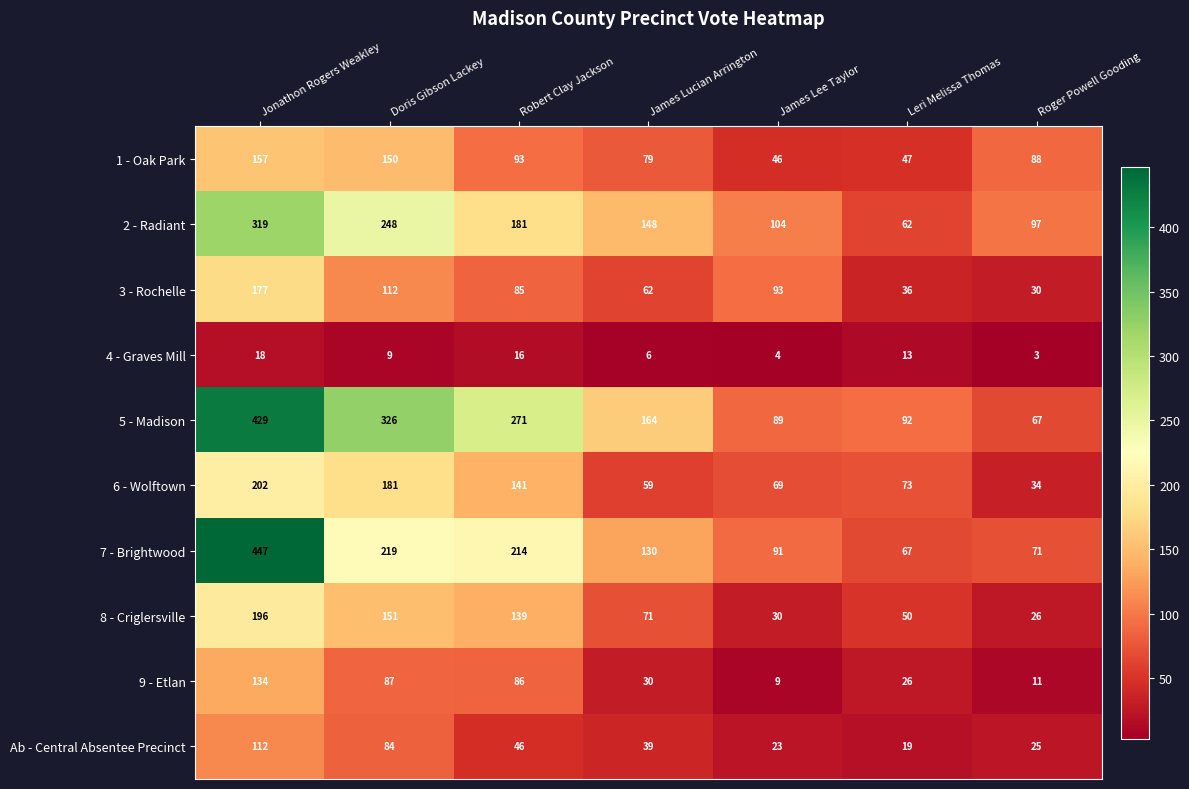

Where is 4 - Graves Mill nearest to the value 10?

Doris Gibson Lackey